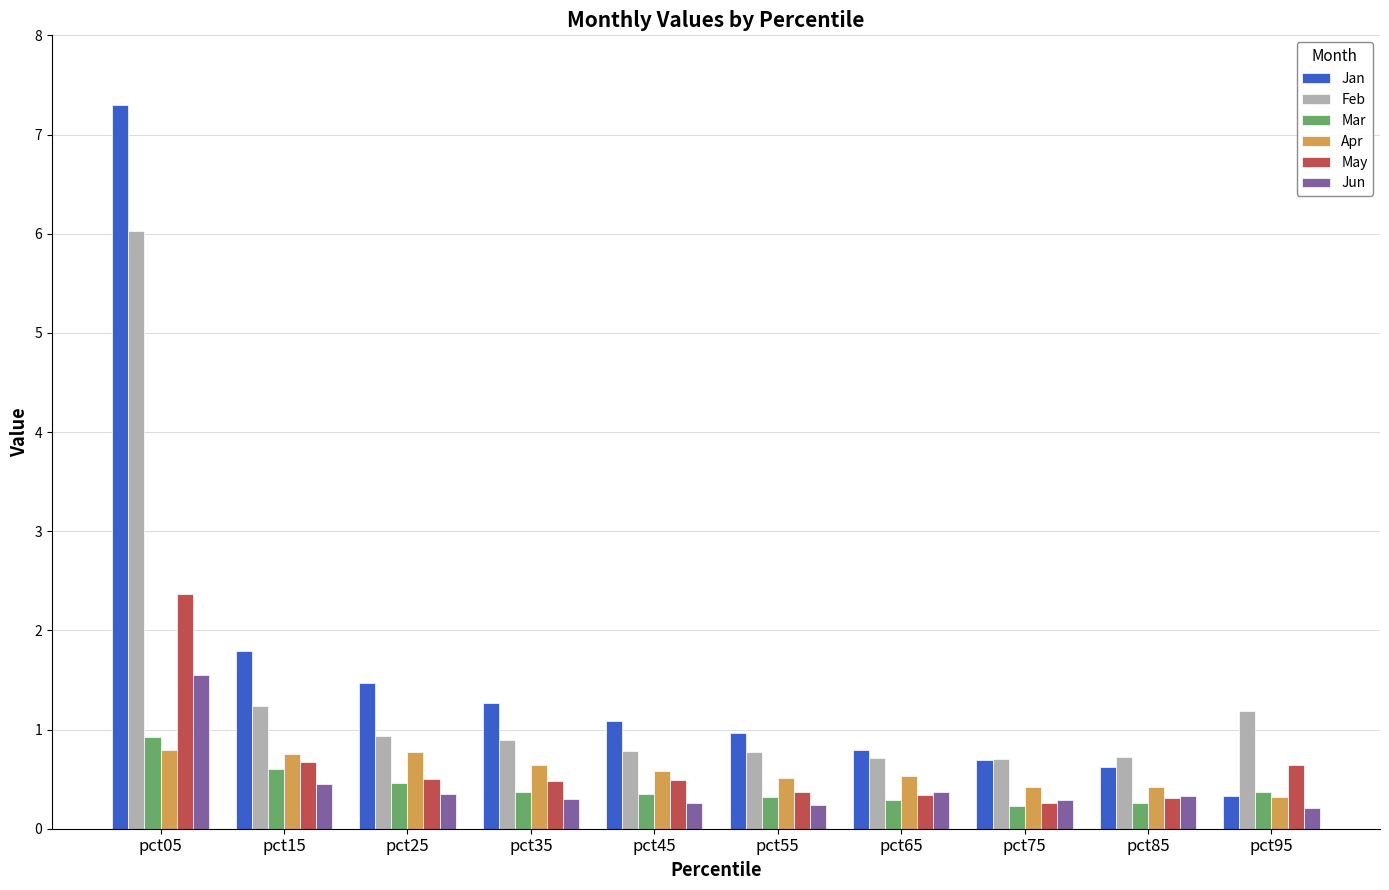

What is the difference between the maximum and minimum values in the Jan series?

7.0